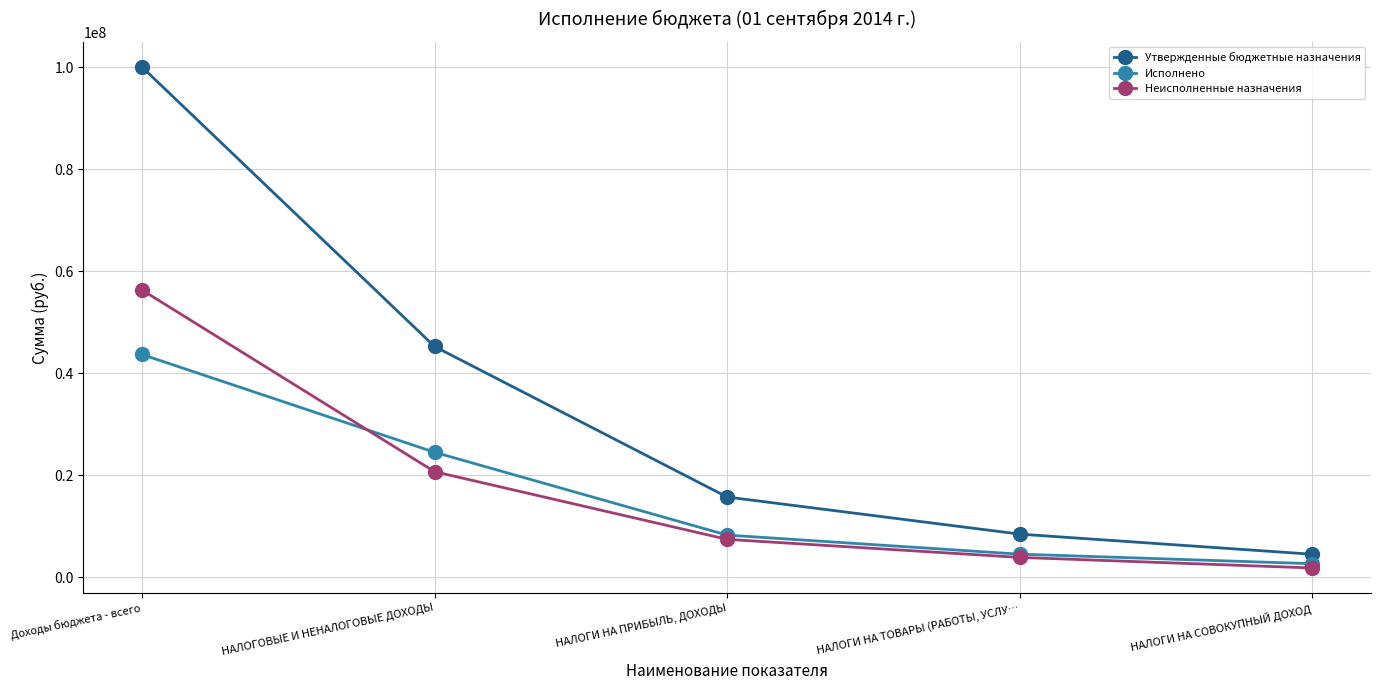

Read the Неисполненные назначения value at Доходы бюджета - всего.

56326812.0